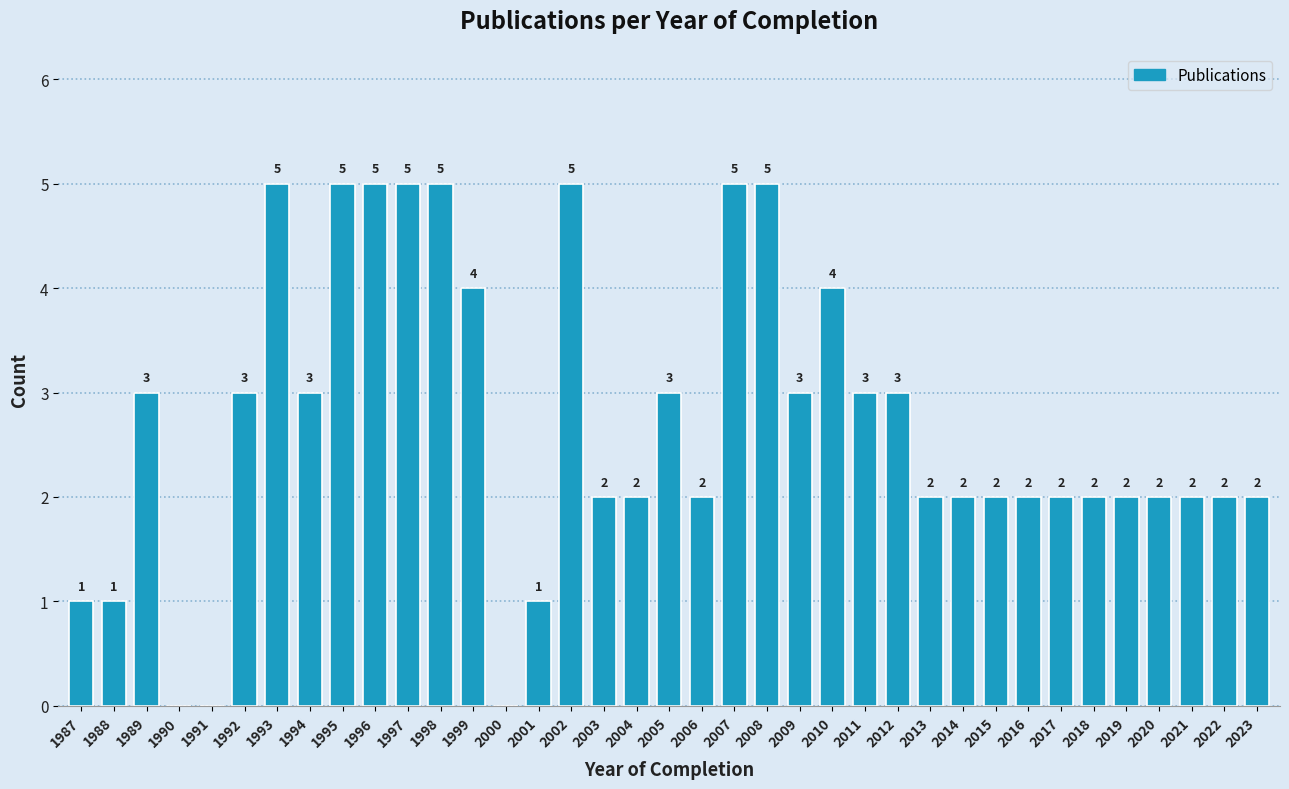

Reading right to left, what are all the values shown in this chart?

2023=2	2022=2	2021=2	2020=2	2019=2	2018=2	2017=2	2016=2	2015=2	2014=2	2013=2	2012=3	2011=3	2010=4	2009=3	2008=5	2007=5	2006=2	2005=3	2004=2	2003=2	2002=5	2001=1	2000=0	1999=4	1998=5	1997=5	1996=5	1995=5	1994=3	1993=5	1992=3	1991=0	1990=0	1989=3	1988=1	1987=1